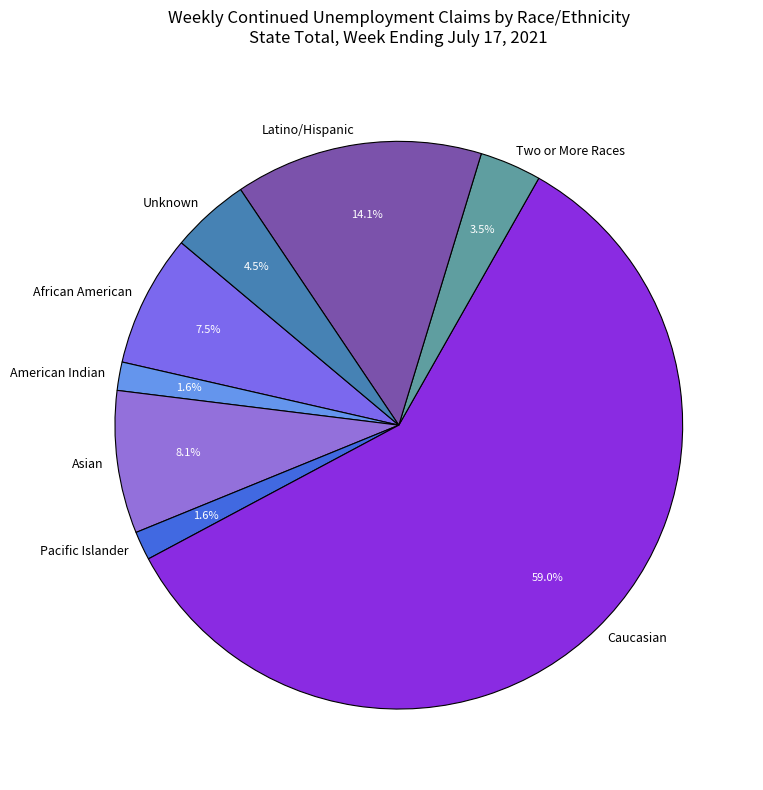

Is there any slice that represents more than half of the pie?

Yes